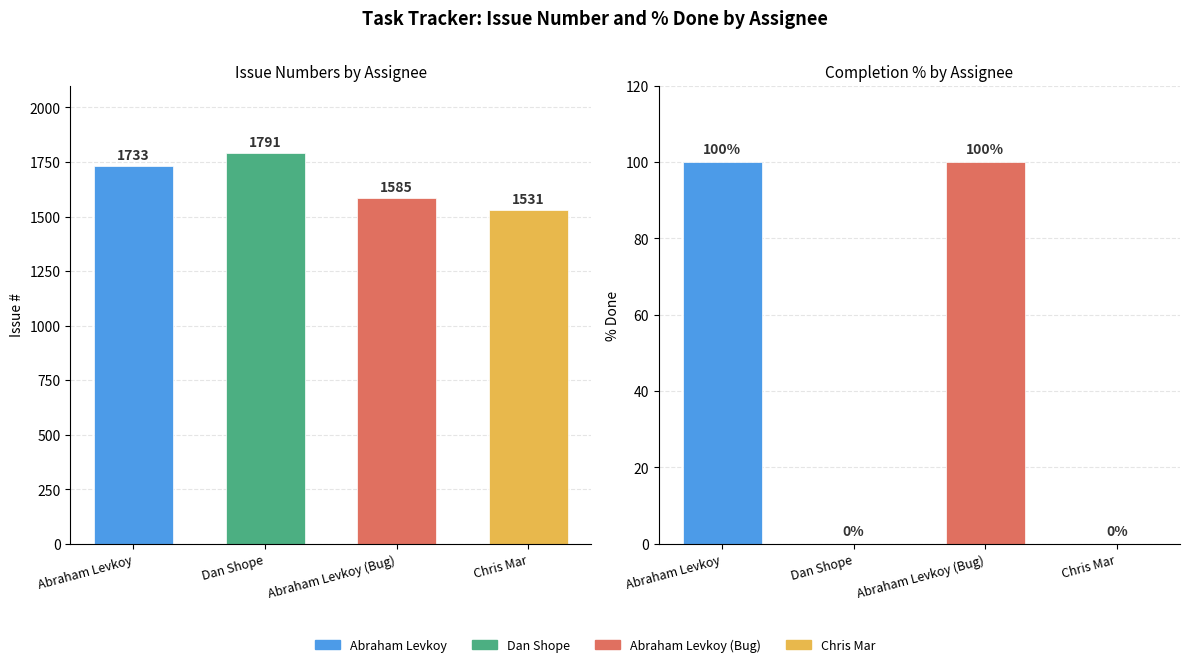

What is the difference between the maximum and minimum values in the % Done series?

100